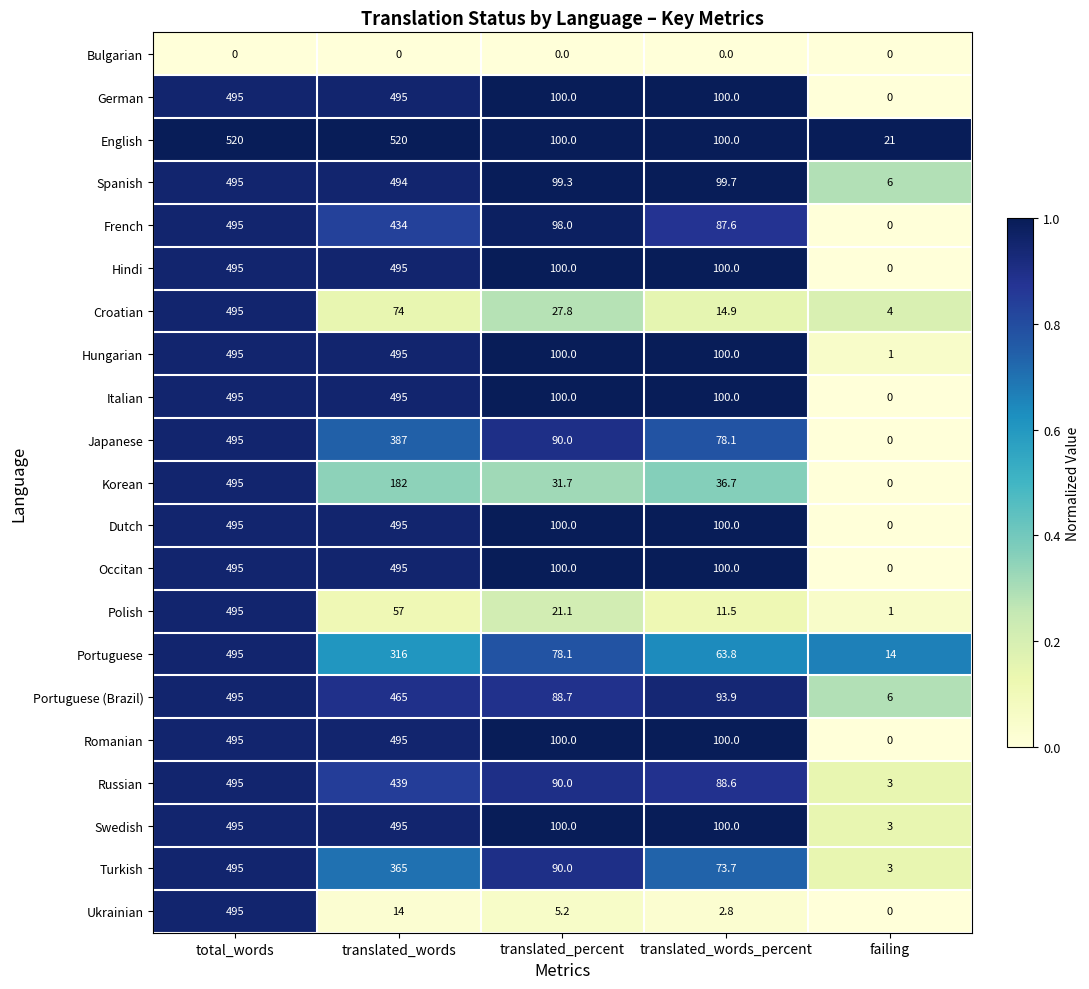

True or false: Italian has a value of 495.0 at total_words.

True